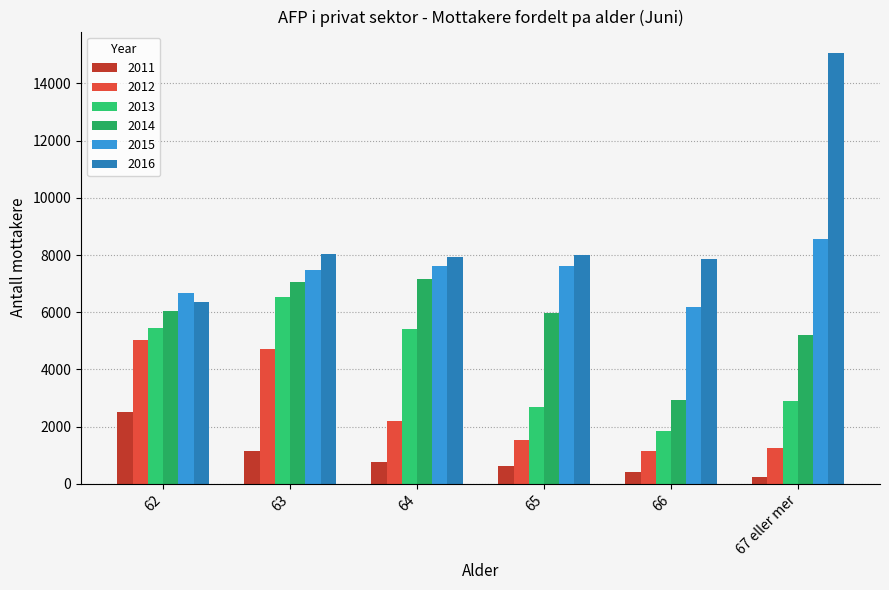

Count the number of categories in the chart.

6